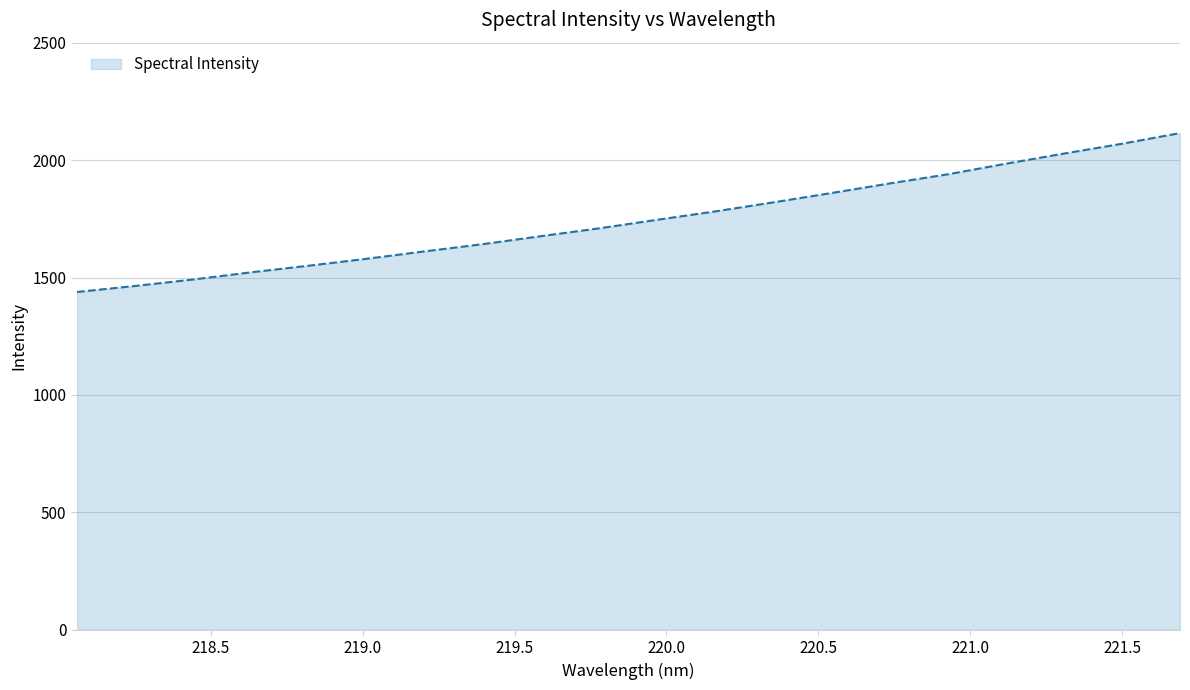

True or false: the data has more than 1 interior local peaks.

False